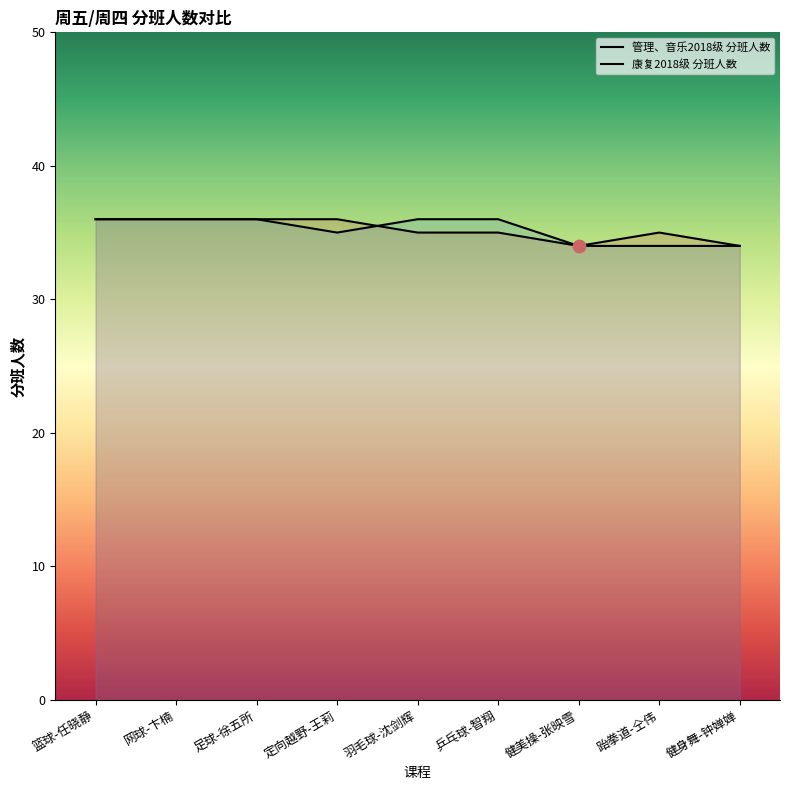

Which series reaches the minimum Y coordinate?

管理、音乐2018级 分班人数